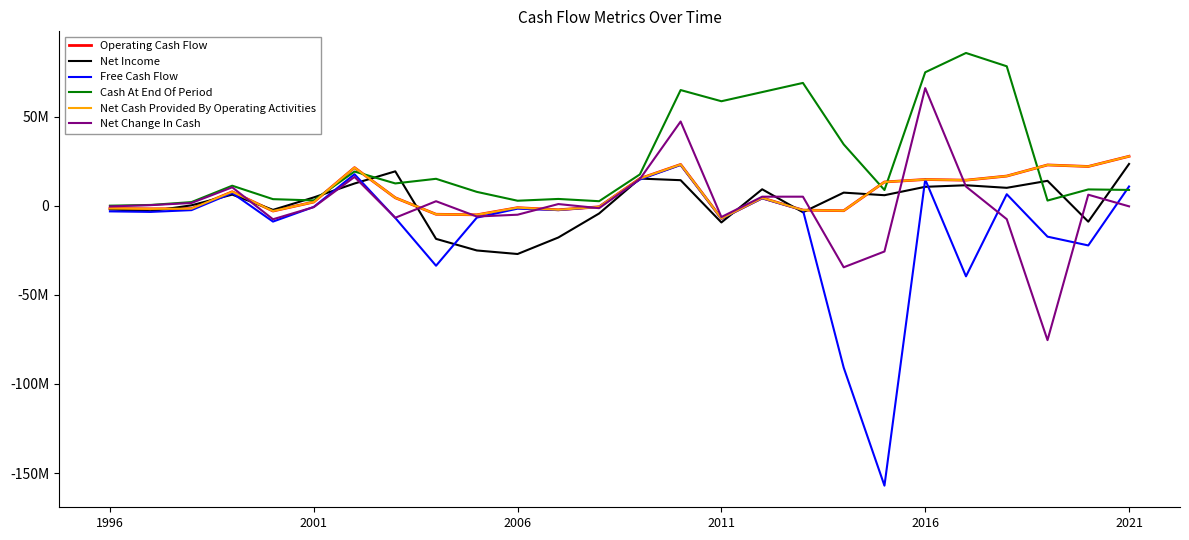

Does the chart display data point markers on the line(s)?

No